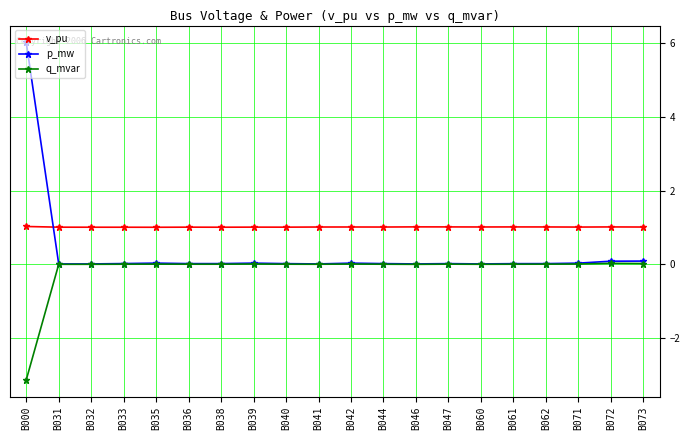

The q_mvar series shows 0.0 at B072. True or false?

True